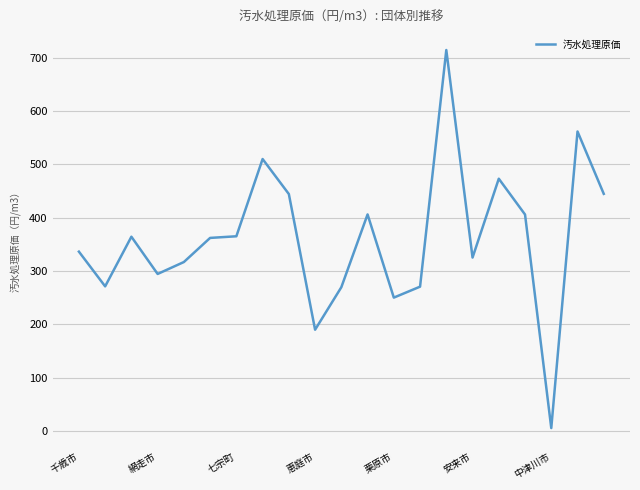

Does the chart have visible grid lines?

Yes